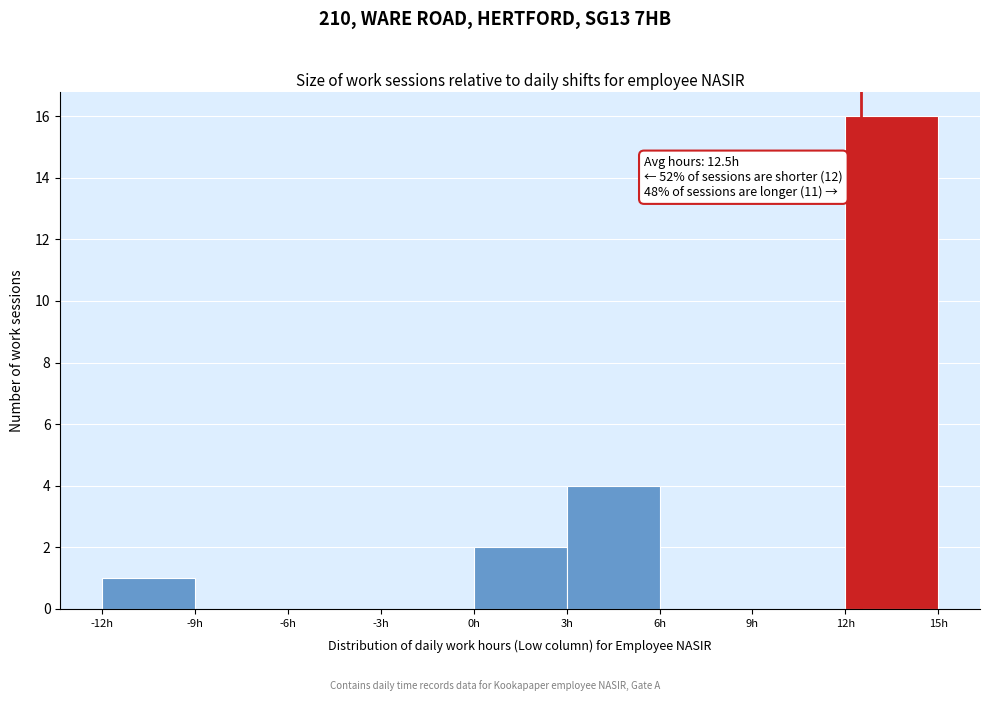

Which range on the x-axis has the tallest bar?

12 to 15